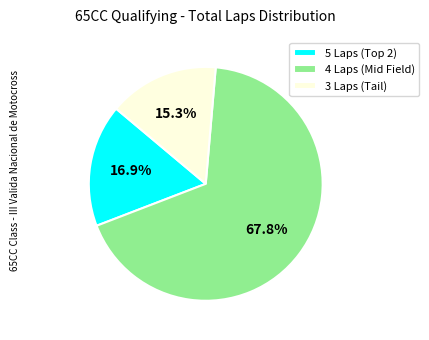

Which slice is the largest?

4 Laps (Mid Field)